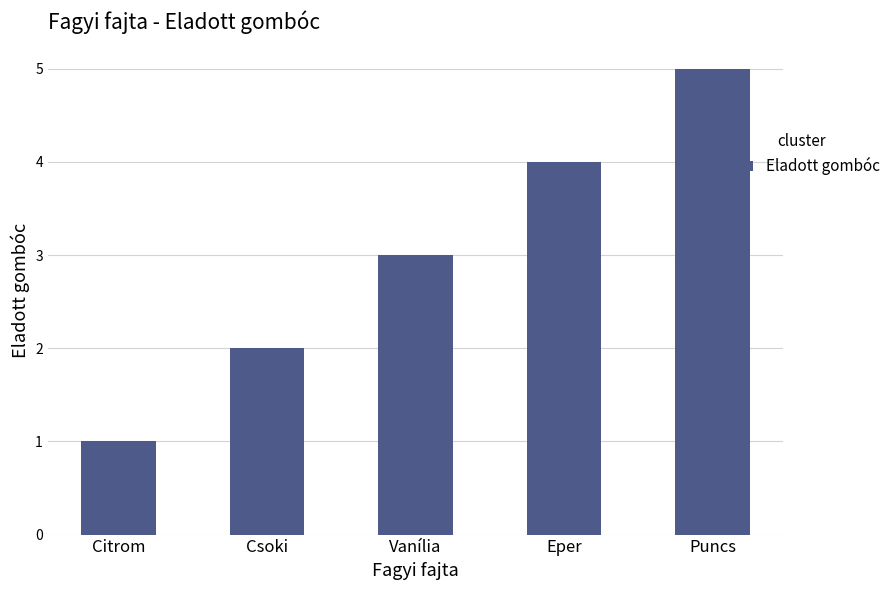

Reading left to right, extract all data points from this chart.

Citrom=1	Csoki=2	Vanília=3	Eper=4	Puncs=5